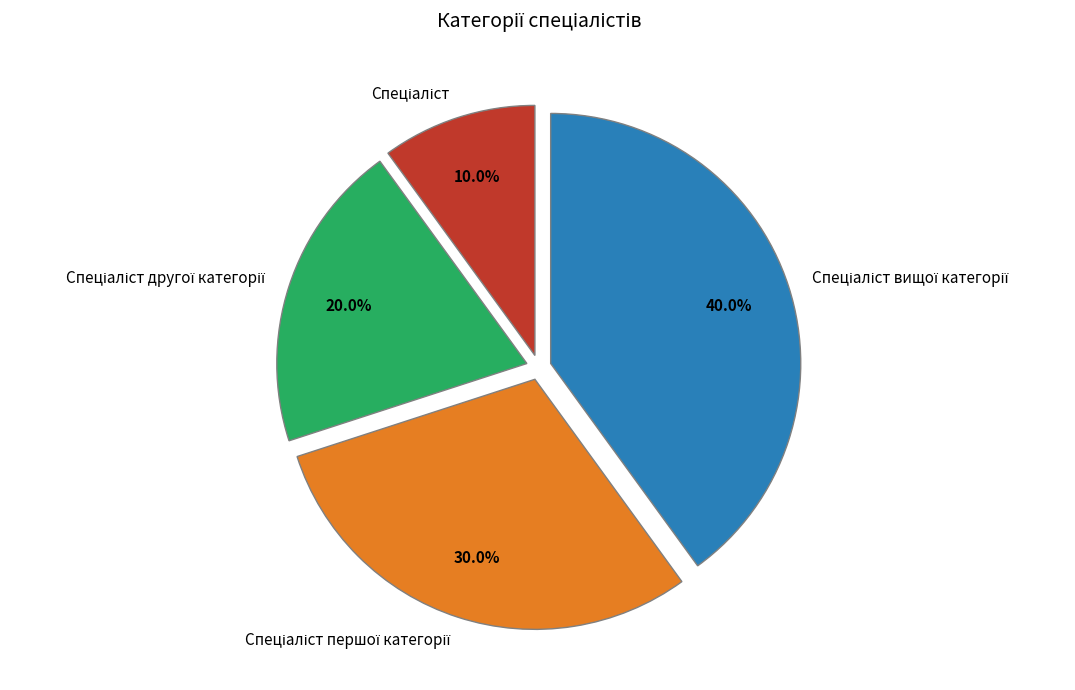

How many slices are in this pie chart?

4